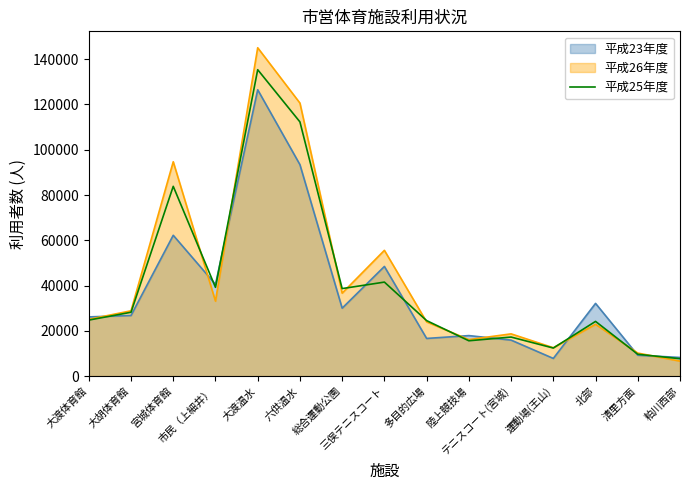

What is the sum of all values?

615249